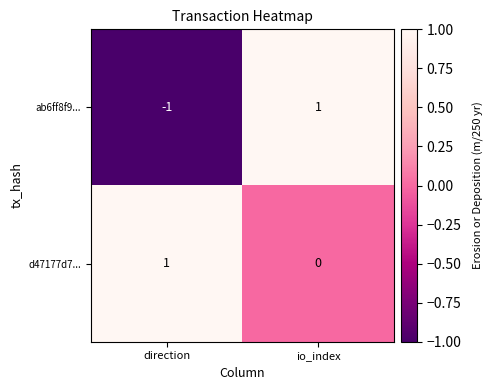

Is it true that d47177d7... equals 0 at io_index?

True